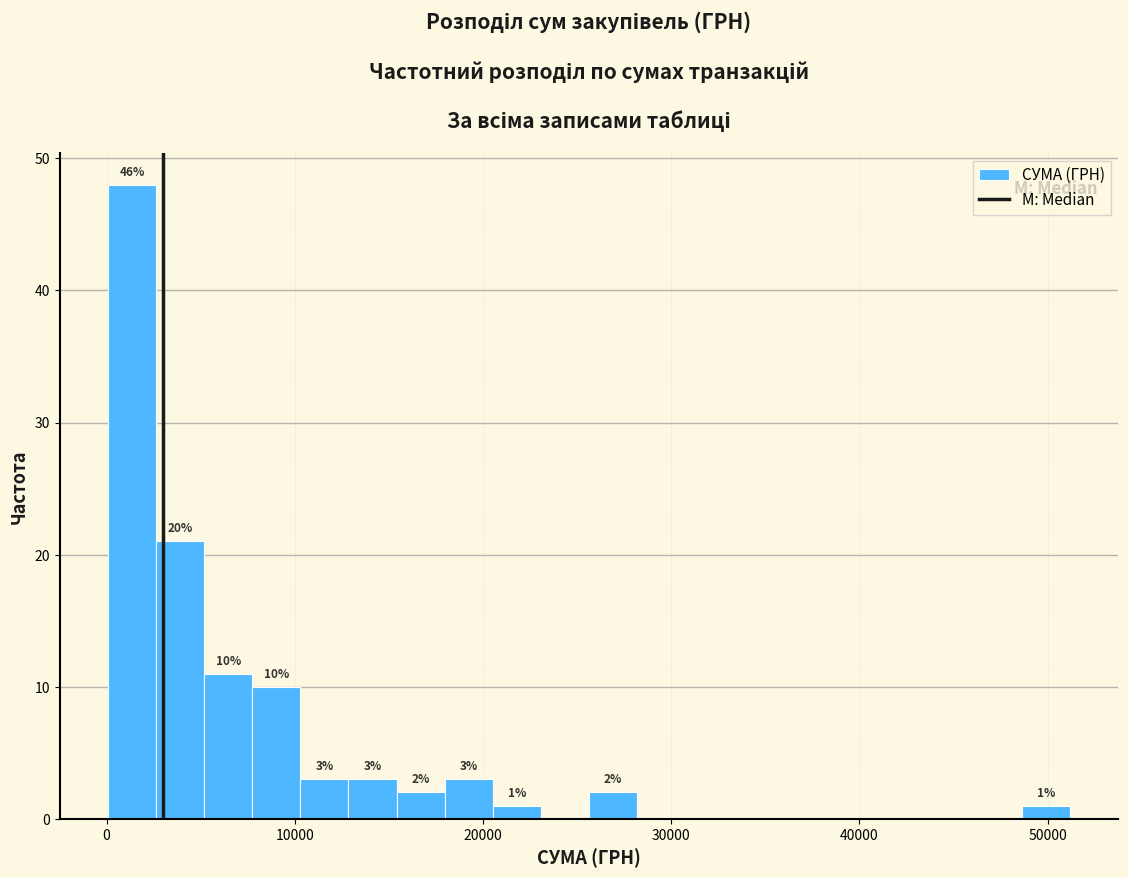

Read against the x-axis, roughly where is the centre of the tallest bar?

1000